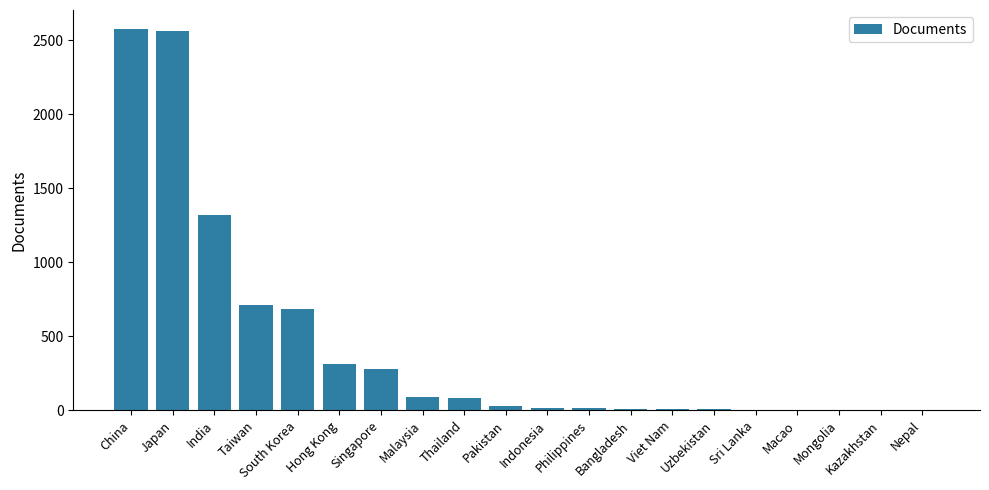

What is the greatest value displayed?

2574